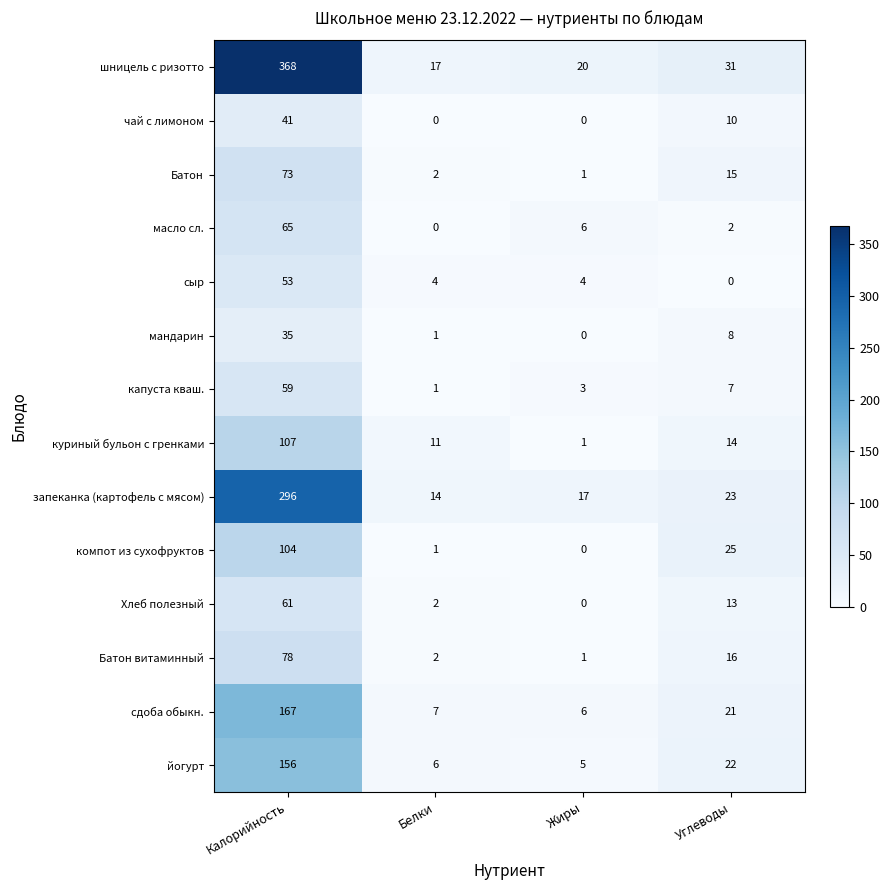

Rank the series by their maximum value, from highest to lowest.

шницель с ризотто, запеканка (картофель с мясом), сдоба обыкн., йогурт, куриный бульон с гренками, компот из сухофруктов, Батон витаминный, Батон, масло сл., Хлеб полезный, капуста кваш., сыр, чай с лимоном, мандарин